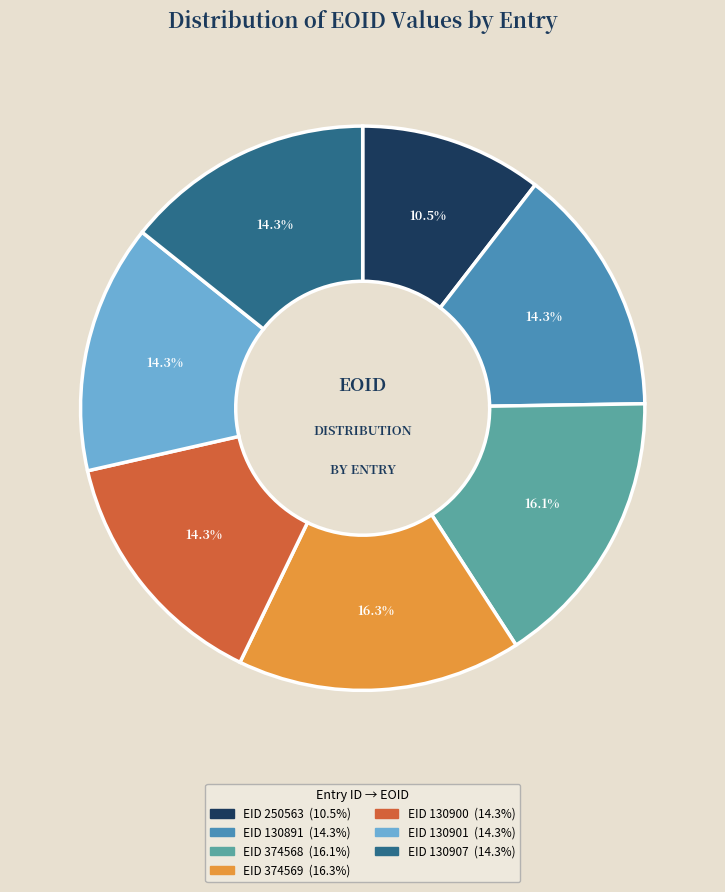

True or false: EID 374568 accounts for 28% of the total.

False